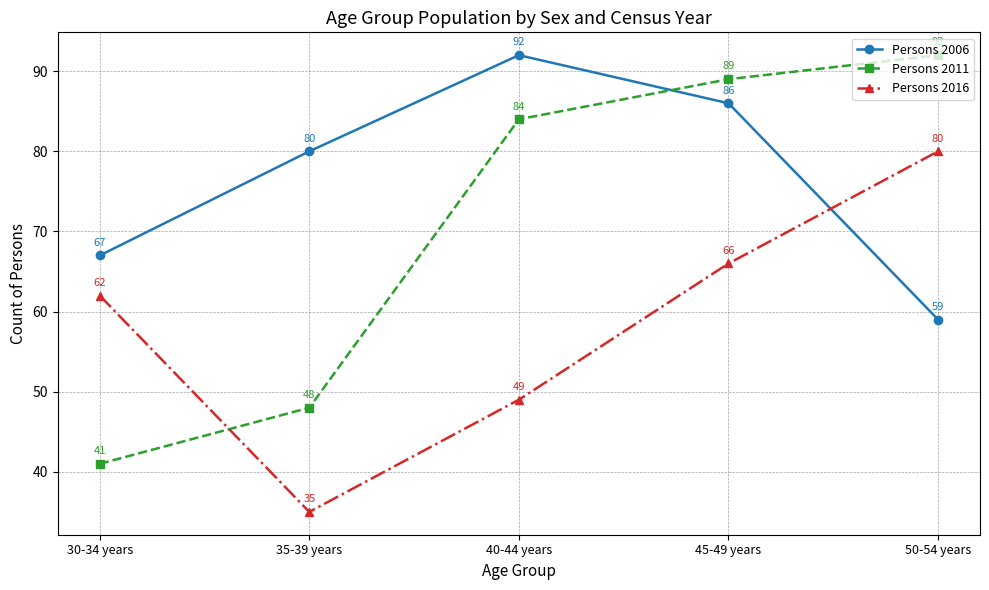

At which category does the chart reach its minimum across all series?

35-39 years